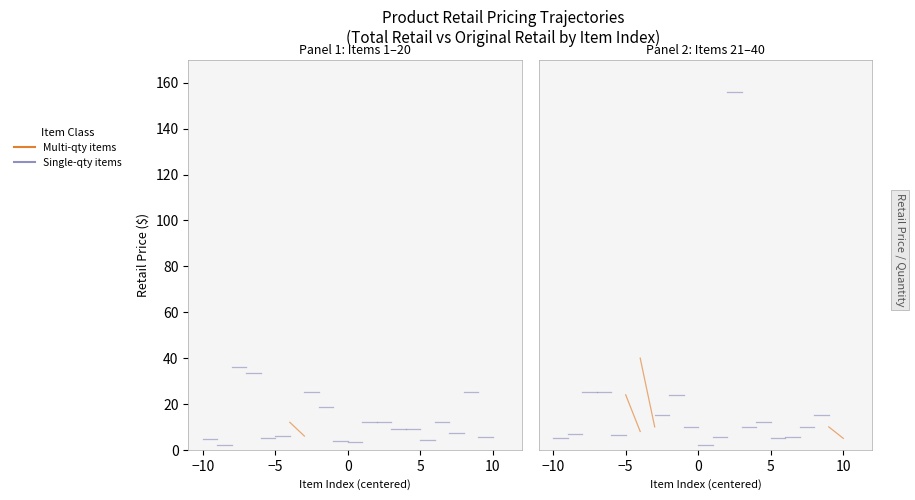

Does the chart have visible grid lines?

No